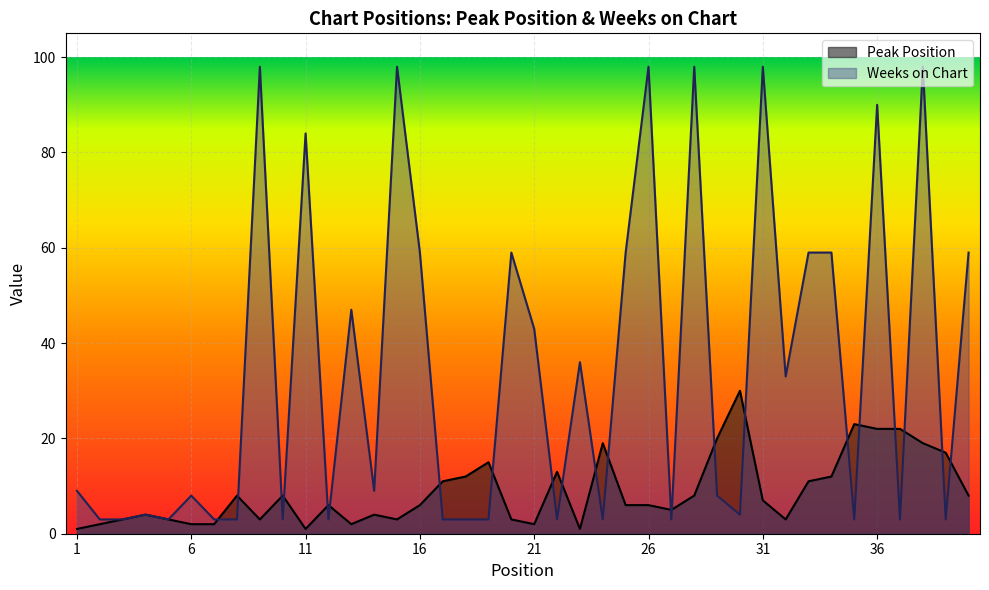

What is the value of the Peak Position point at the 25th from the left?

6